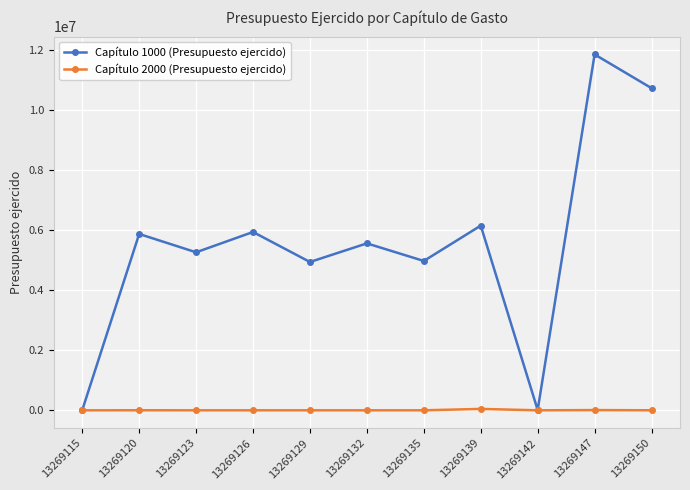

Is this an area chart (filled region under the line)?

No